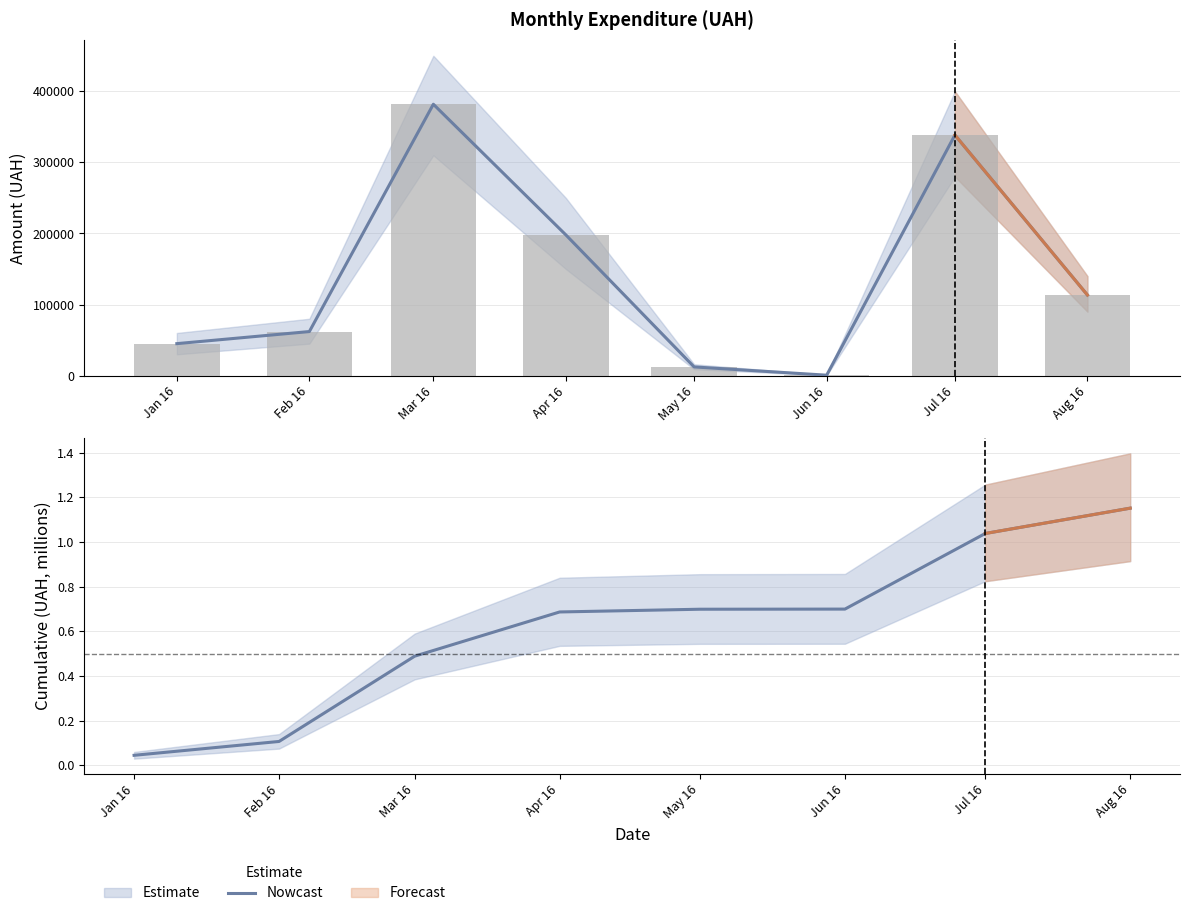

Which series has the widest spread of values?

Monthly Total (UAH)